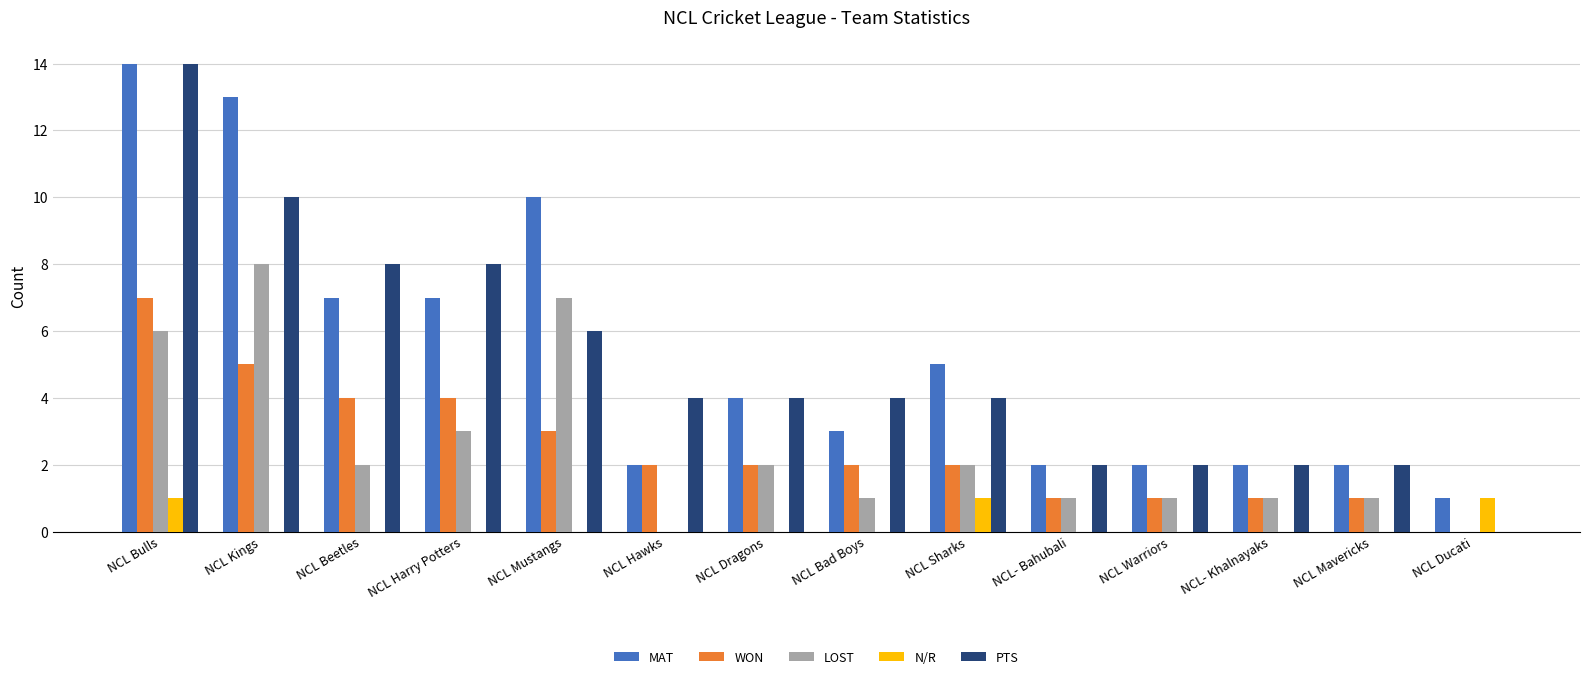

True or false: PTS has a value of 0 at NCL Ducati.

True